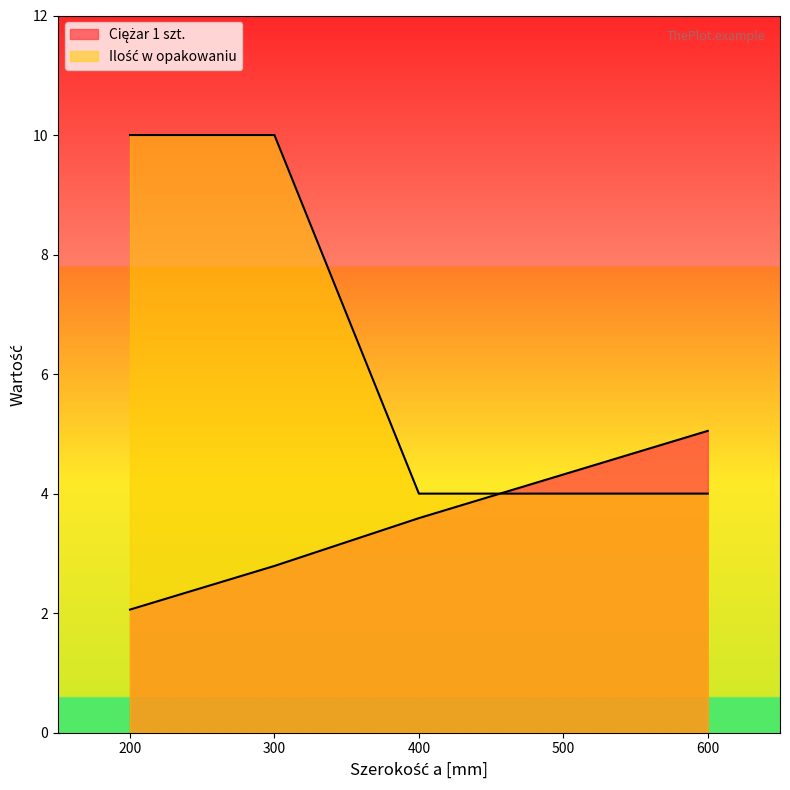

How many values in the Ciężar 1 szt. series exceed 3?

3